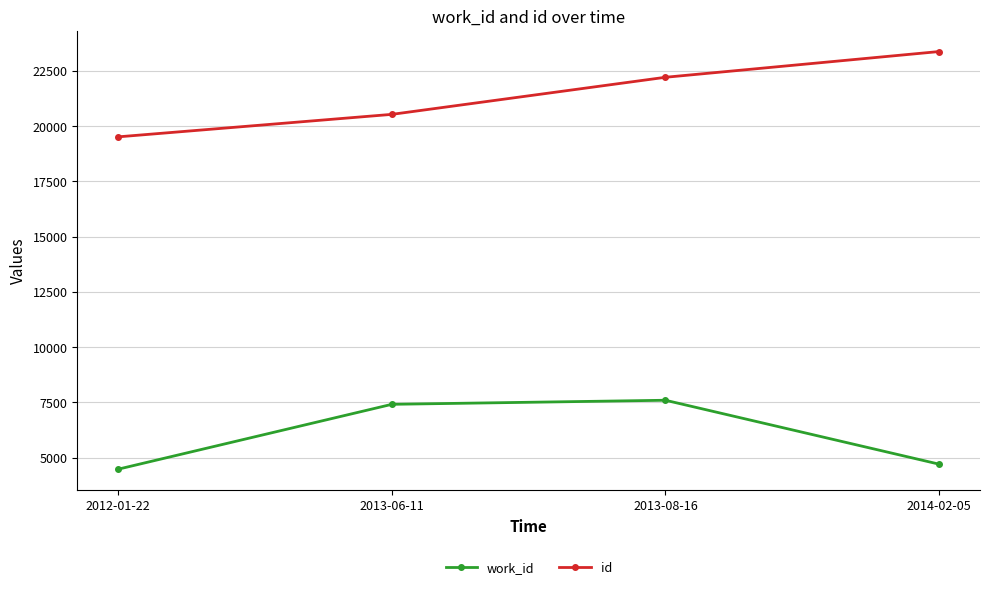

Rank the categories by id value from lowest to highest.

2012-01-22, 2013-06-11, 2013-08-16, 2014-02-05